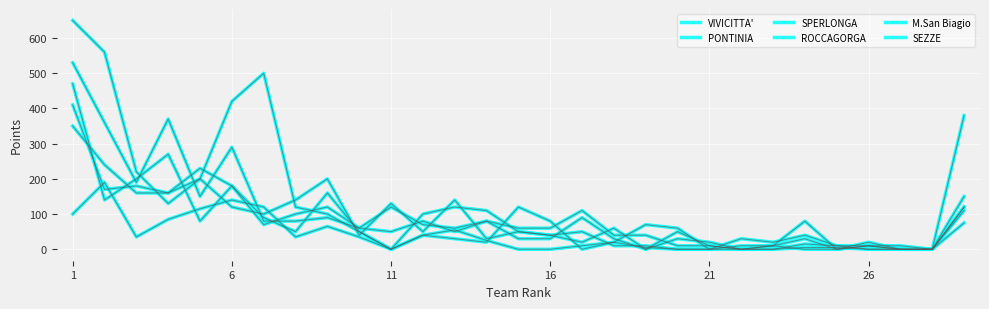

How many lines are shown in the chart?

6